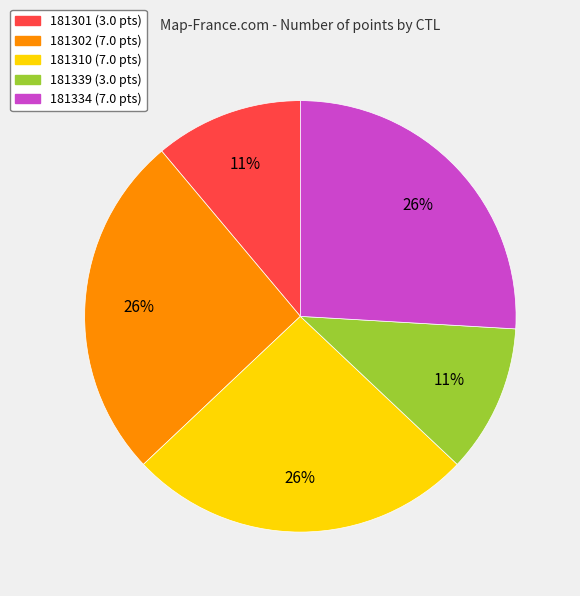

True or false: 181302 accounts for 26% of the total.

True